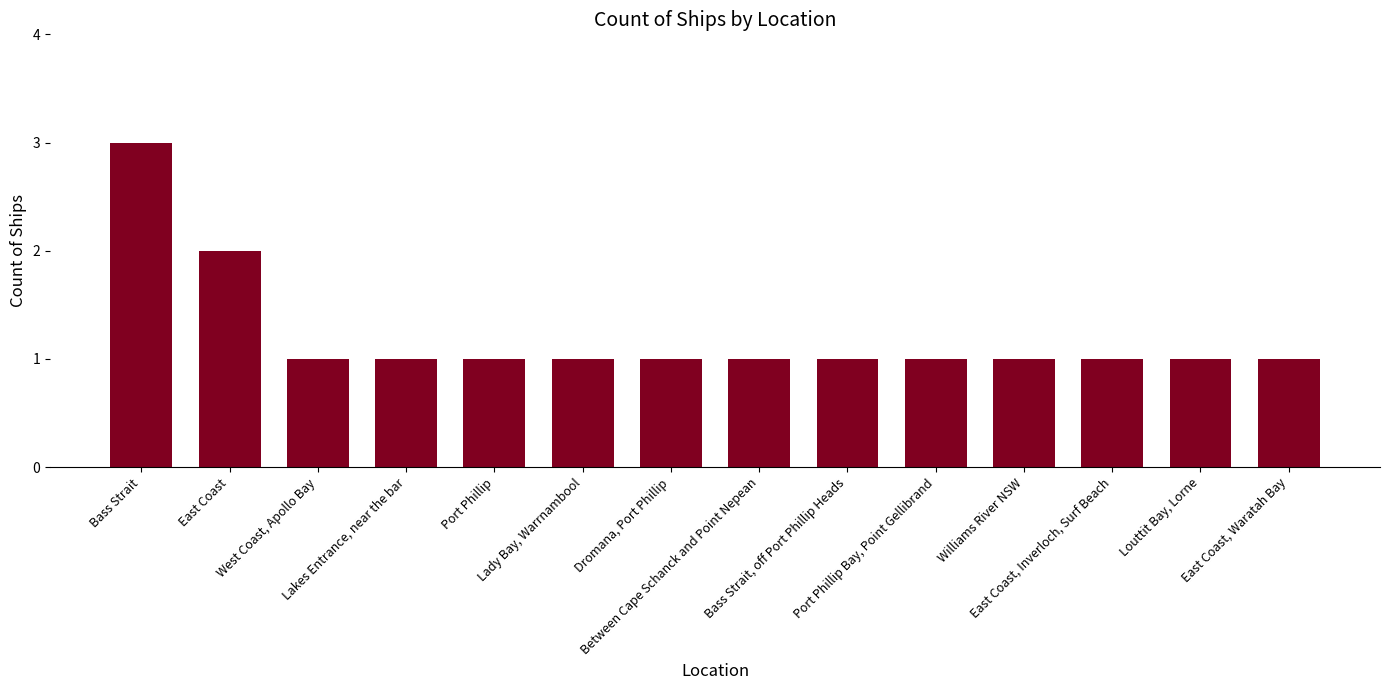

How many series are shown in this chart?

1